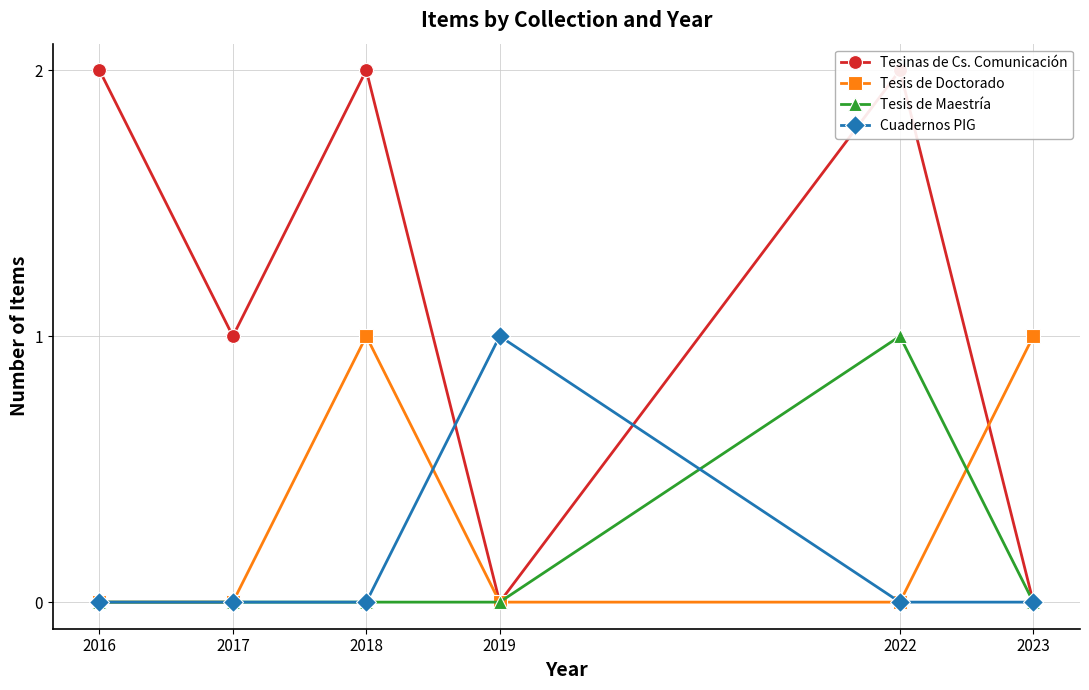

What is the total value across all series at 2019?

1